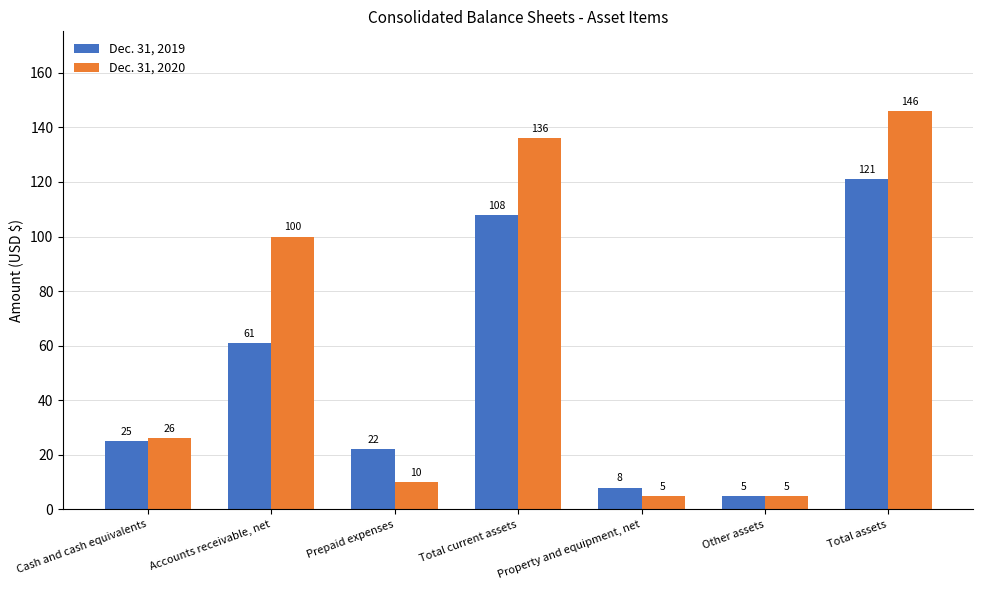

List the series in order of their peak value, lowest first.

Dec. 31, 2019, Dec. 31, 2020